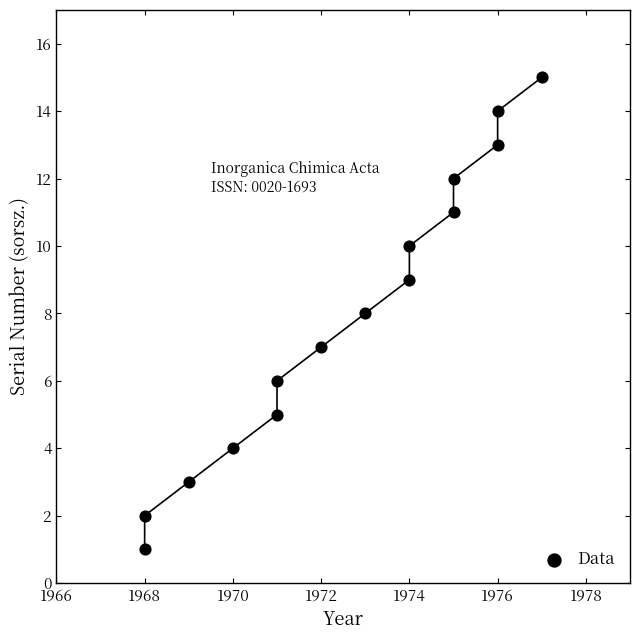

What is the range of Y values (max minus min)?

14